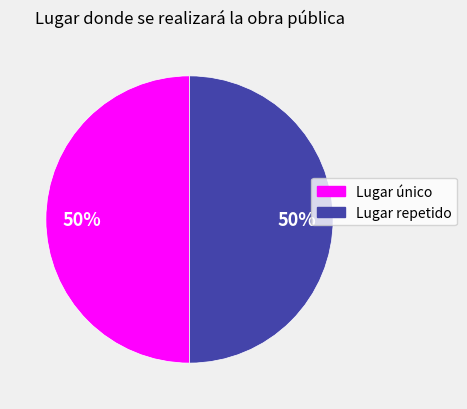

How many segments does this pie chart have?

2